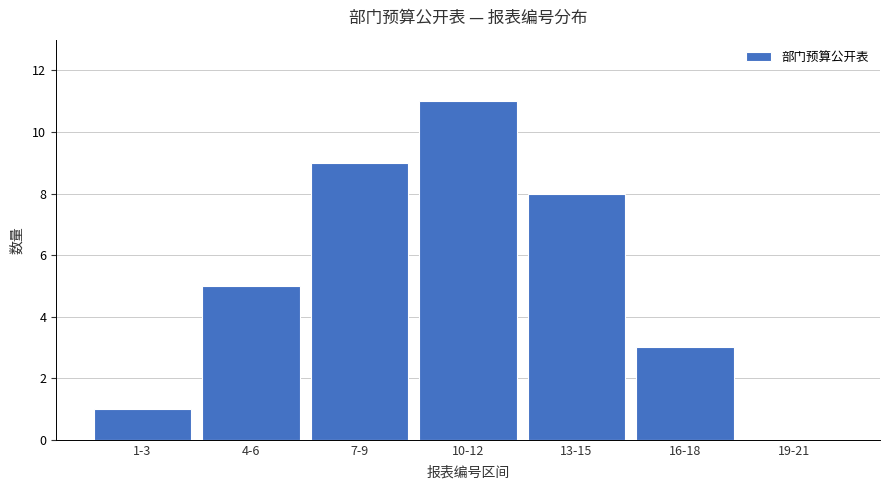

Reading right to left, extract all data points from this chart.

19-21=0	16-18=3	13-15=8	10-12=11	7-9=9	4-6=5	1-3=1